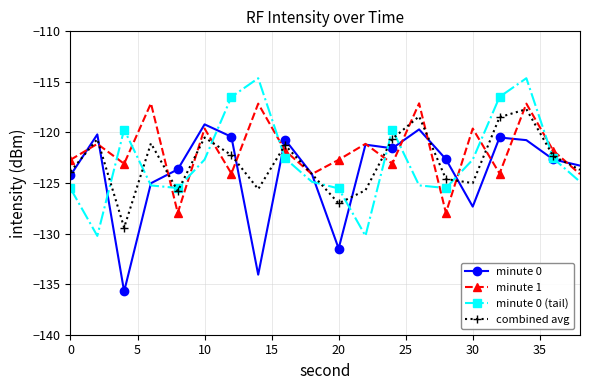

True or false: minute 0 (tail) has more than 1 points higher than both neighbors.

True